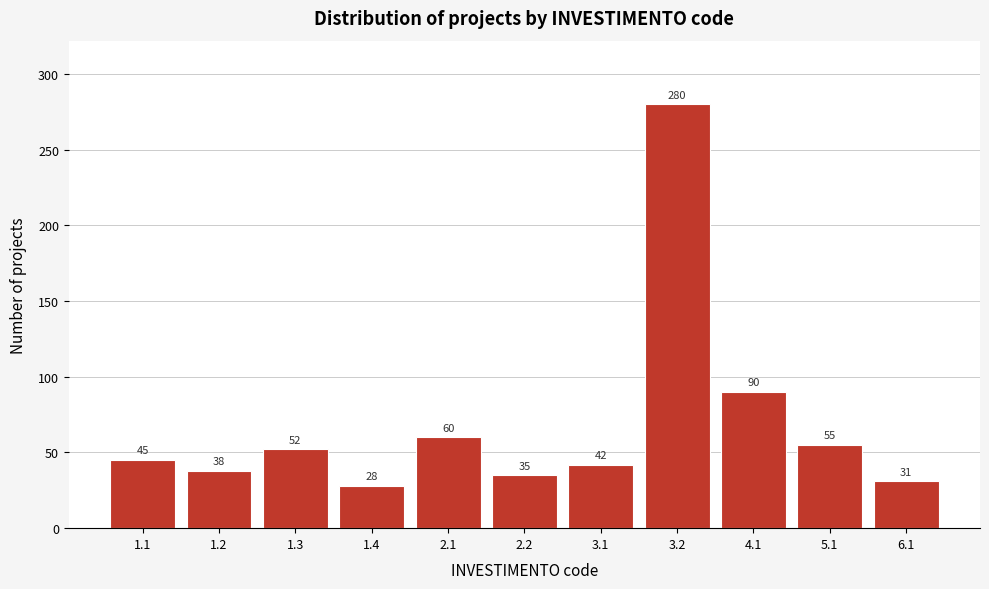

Reading left to right, extract all data points from this chart.

1.1=45	1.2=38	1.3=52	1.4=28	2.1=60	2.2=35	3.1=42	3.2=280	4.1=90	5.1=55	6.1=31